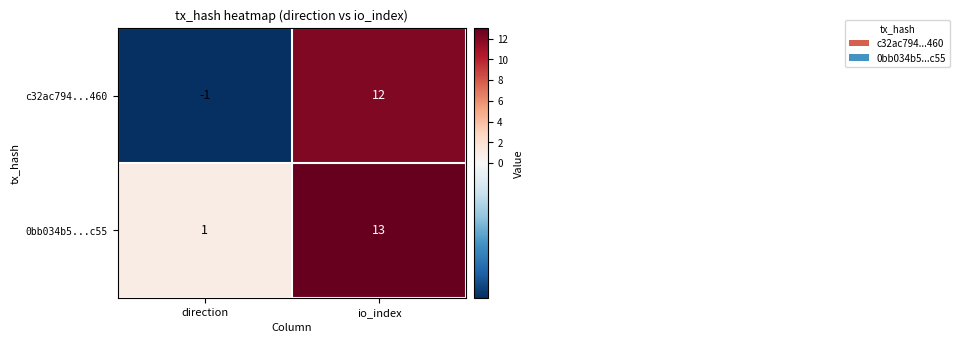

True or false: 0bb034b5...c55 has a value of 13 at io_index.

True